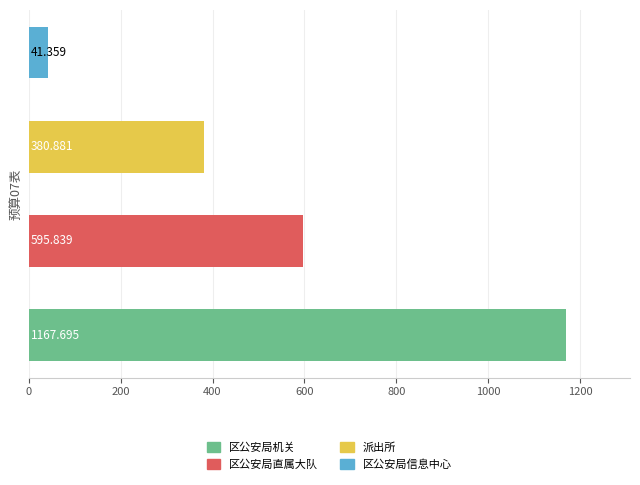

Are the bars grouped side by side (vs. stacked)?

Yes